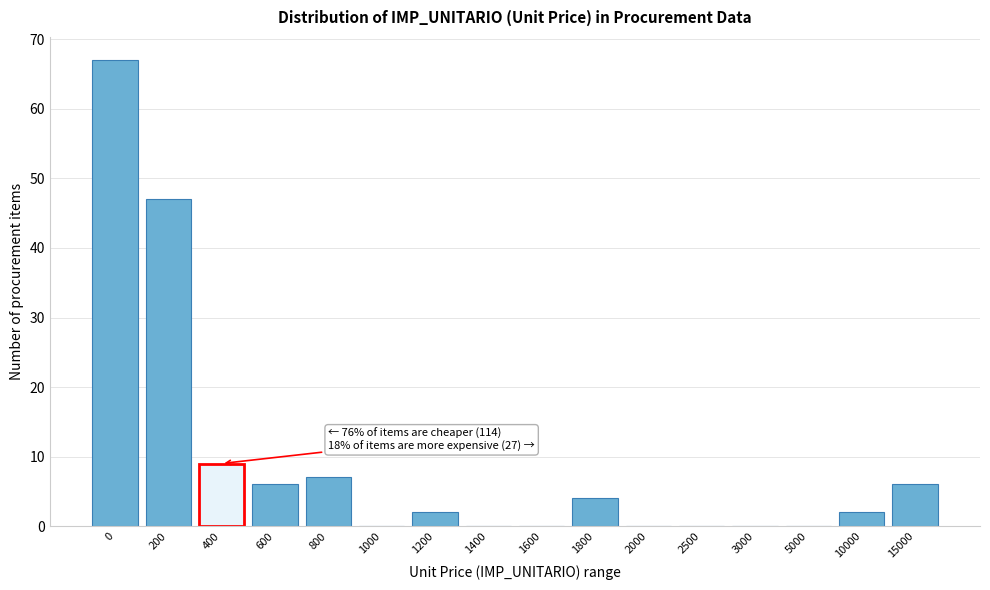

Reading left to right, transcribe all the data shown in this chart.

0=67	200=47	400=9	600=6	800=7	1000=0	1200=2	1400=0	1600=0	1800=4	2000=0	2500=0	3000=0	5000=0	10000=2	15000=6